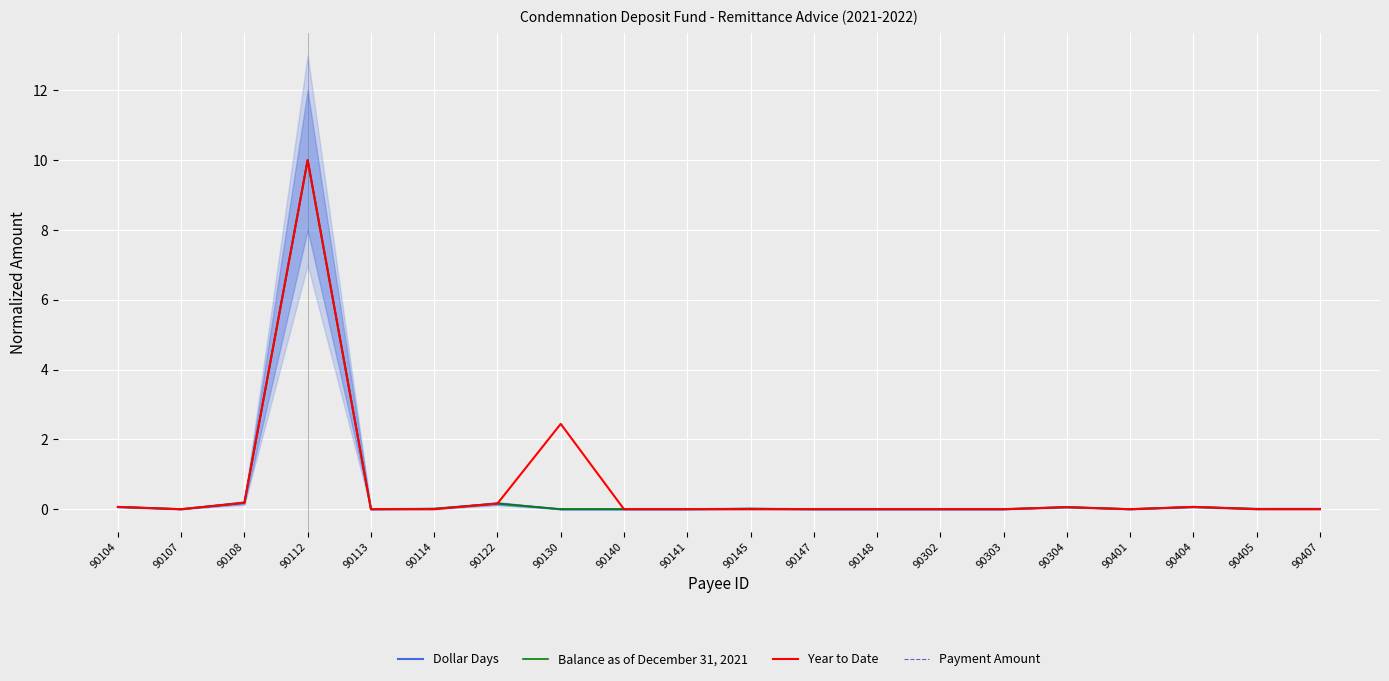

What is the difference between the maximum and minimum values in the Payment Amount series?

10.0